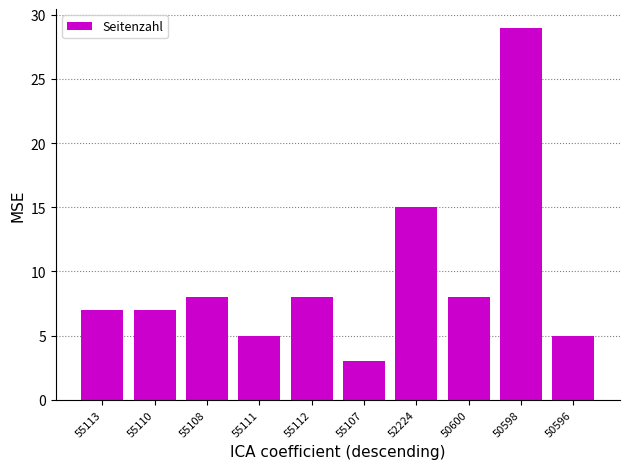

The chart shows a value of 3 at 55111. True or false?

False